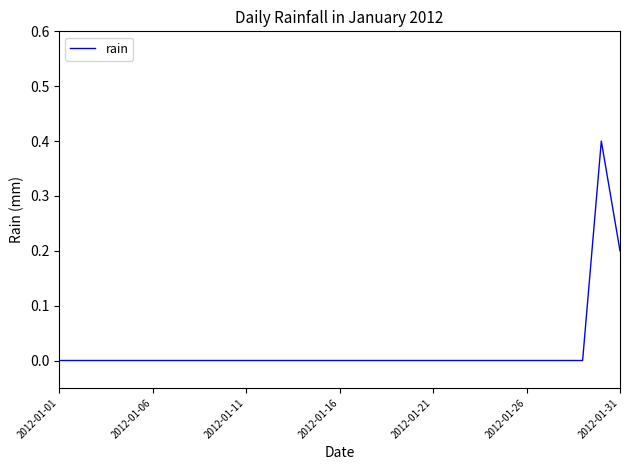

What is the greatest value displayed?

0.4